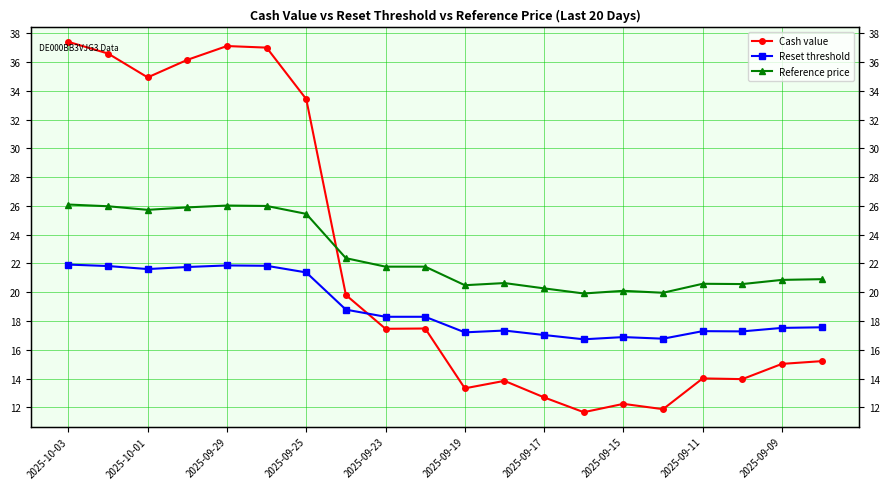

What is the spread (max minus min) of values at 17?

6.6